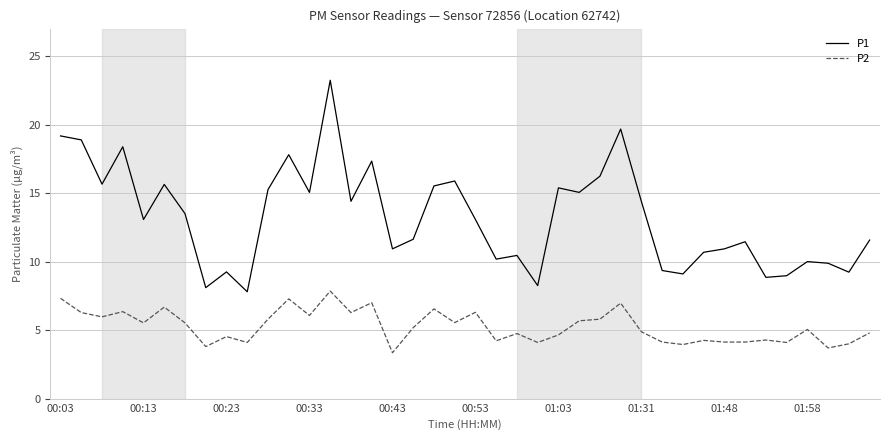

What is the difference between the maximum and minimum values in the P1 series?

15.4